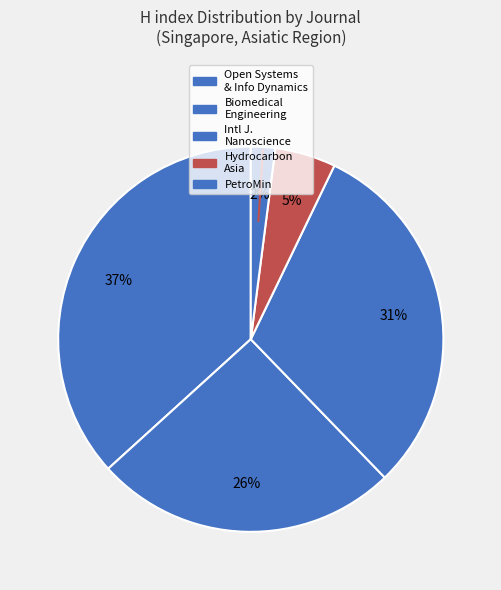

Which category has the biggest portion of the pie?

Open Systems & Info Dynamics